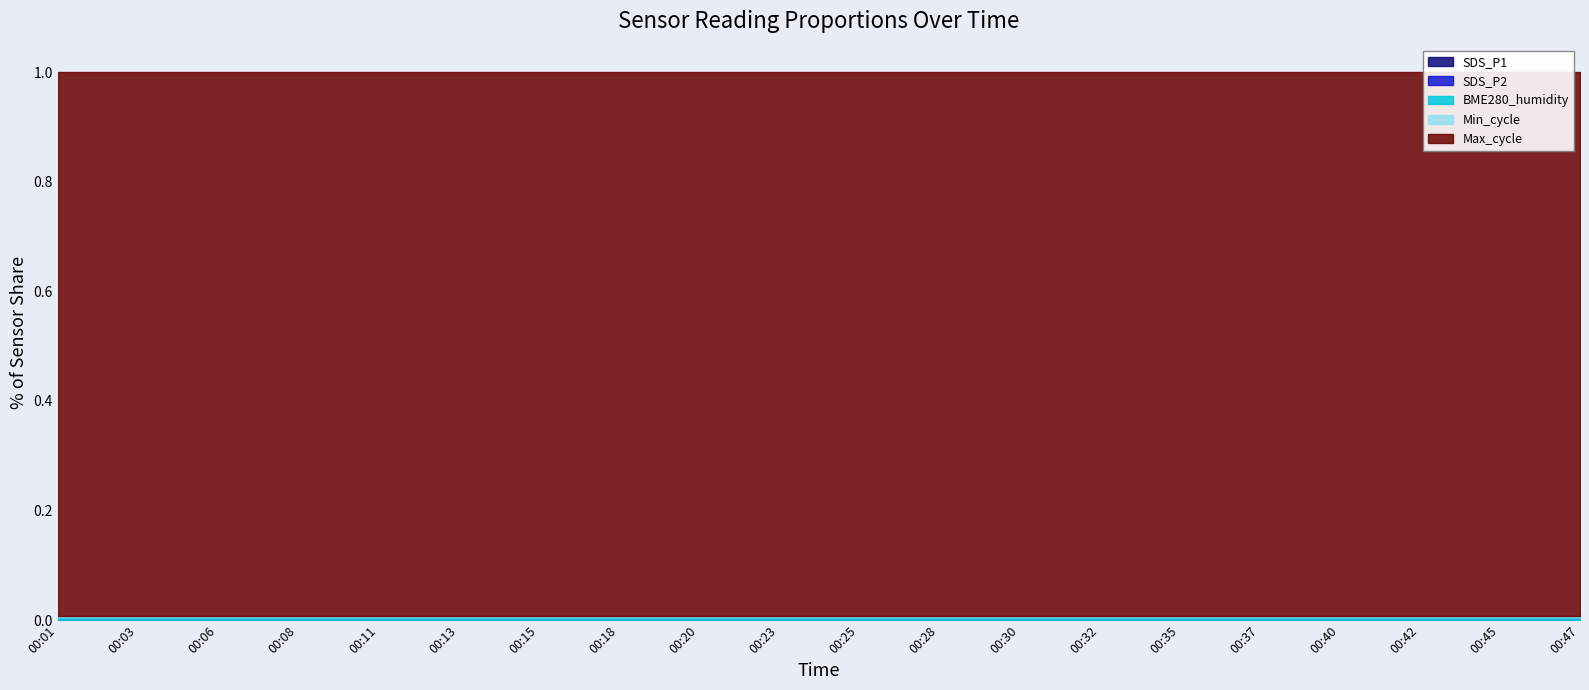

True or false: Max_cycle has a value of 20121.0 at 00:40.

True